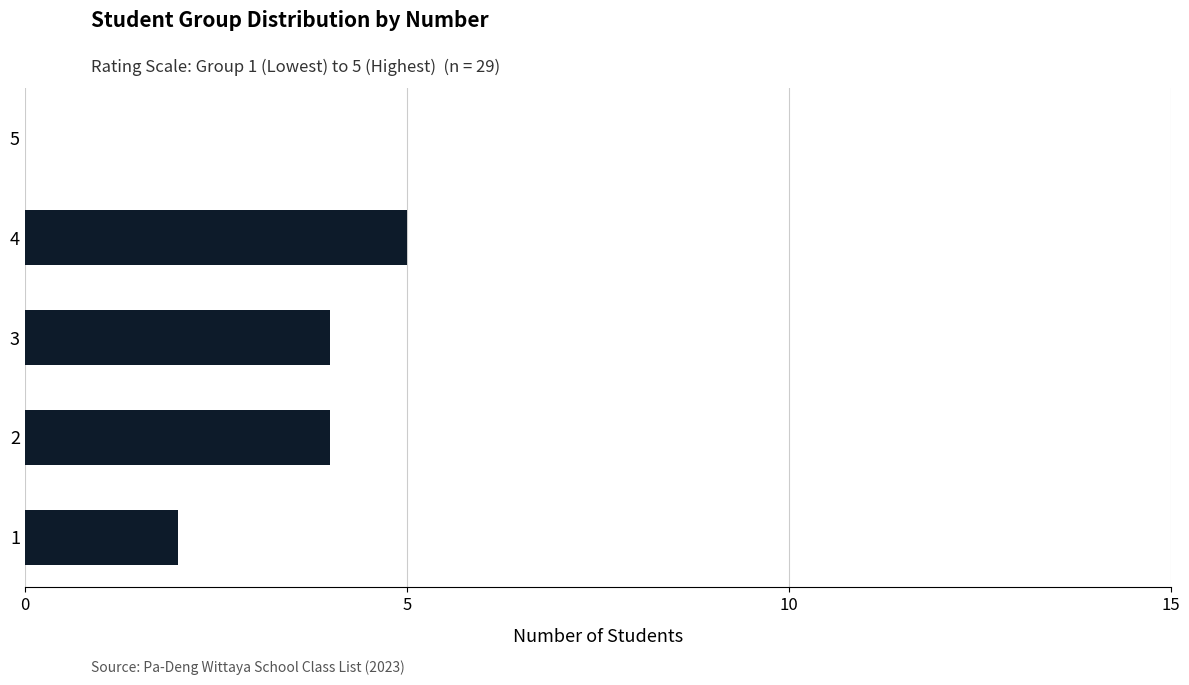

The value at 5 is -2. True or false?

False